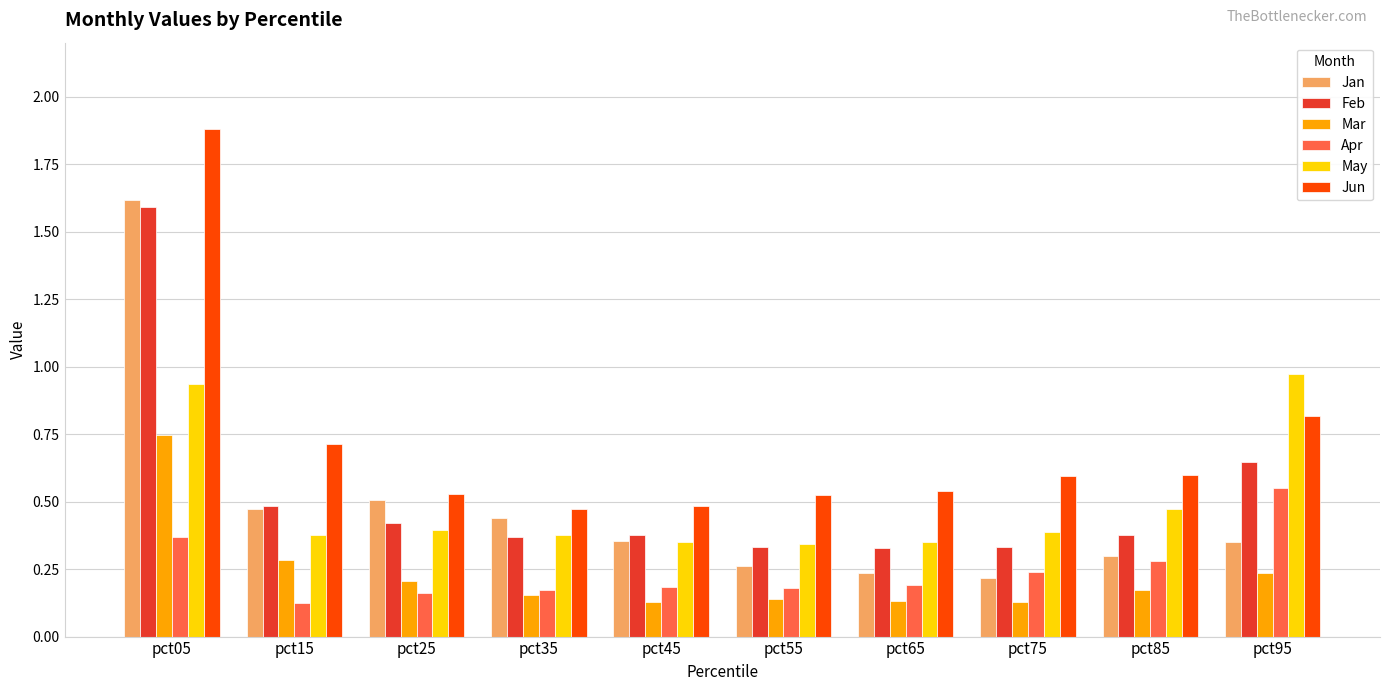

What is the sum of all May values?

5.0